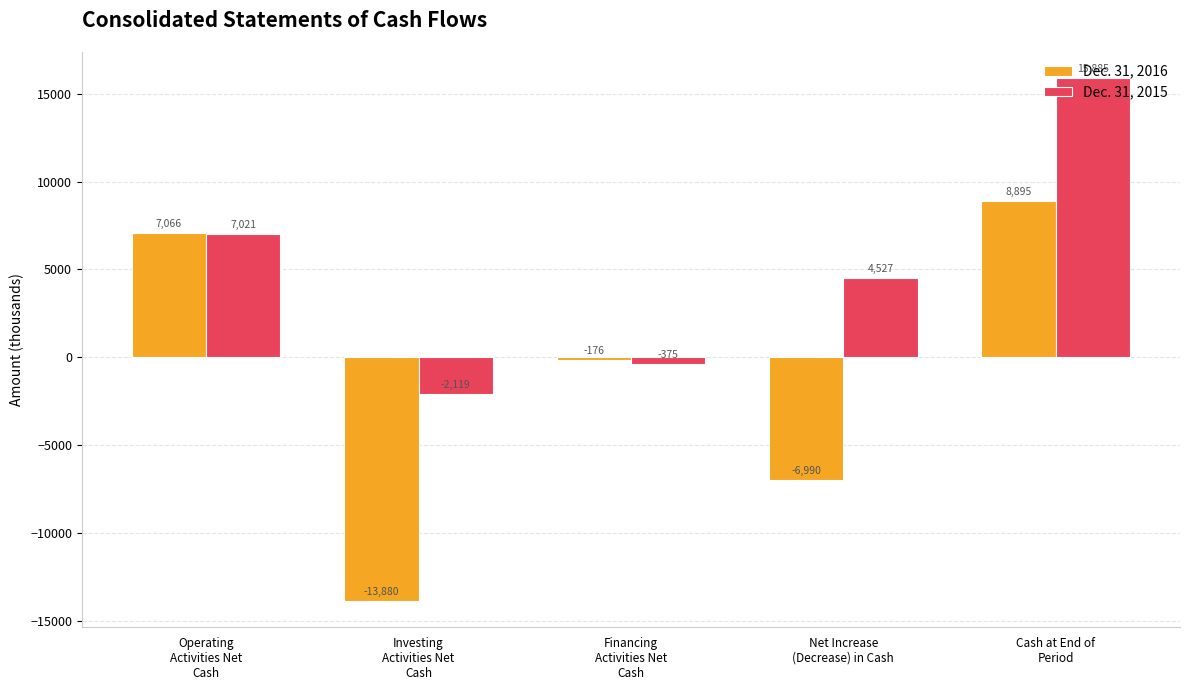

List the series in order of their peak value, highest first.

Dec. 31, 2015, Dec. 31, 2016